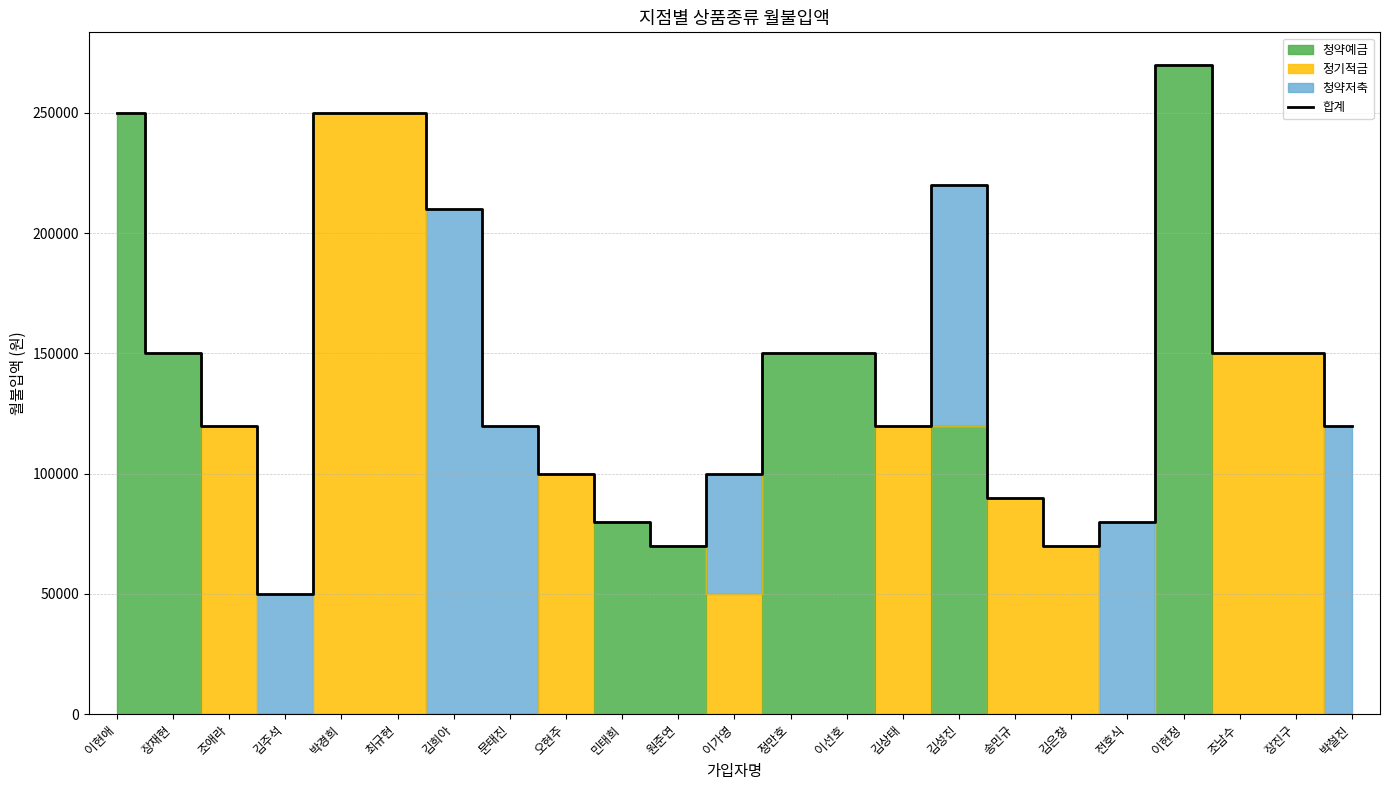

Rank the categories by value from lowest to highest.

김주석, 원준연, 김은창, 민태희, 전호식, 송민규, 오현주, 이가영, 조애라, 문태진, 김상태, 박철진, 장재현, 정만호, 이선호, 조남수, 장진구, 김희아, 김성진, 이현애, 박경희, 최규현, 이현정